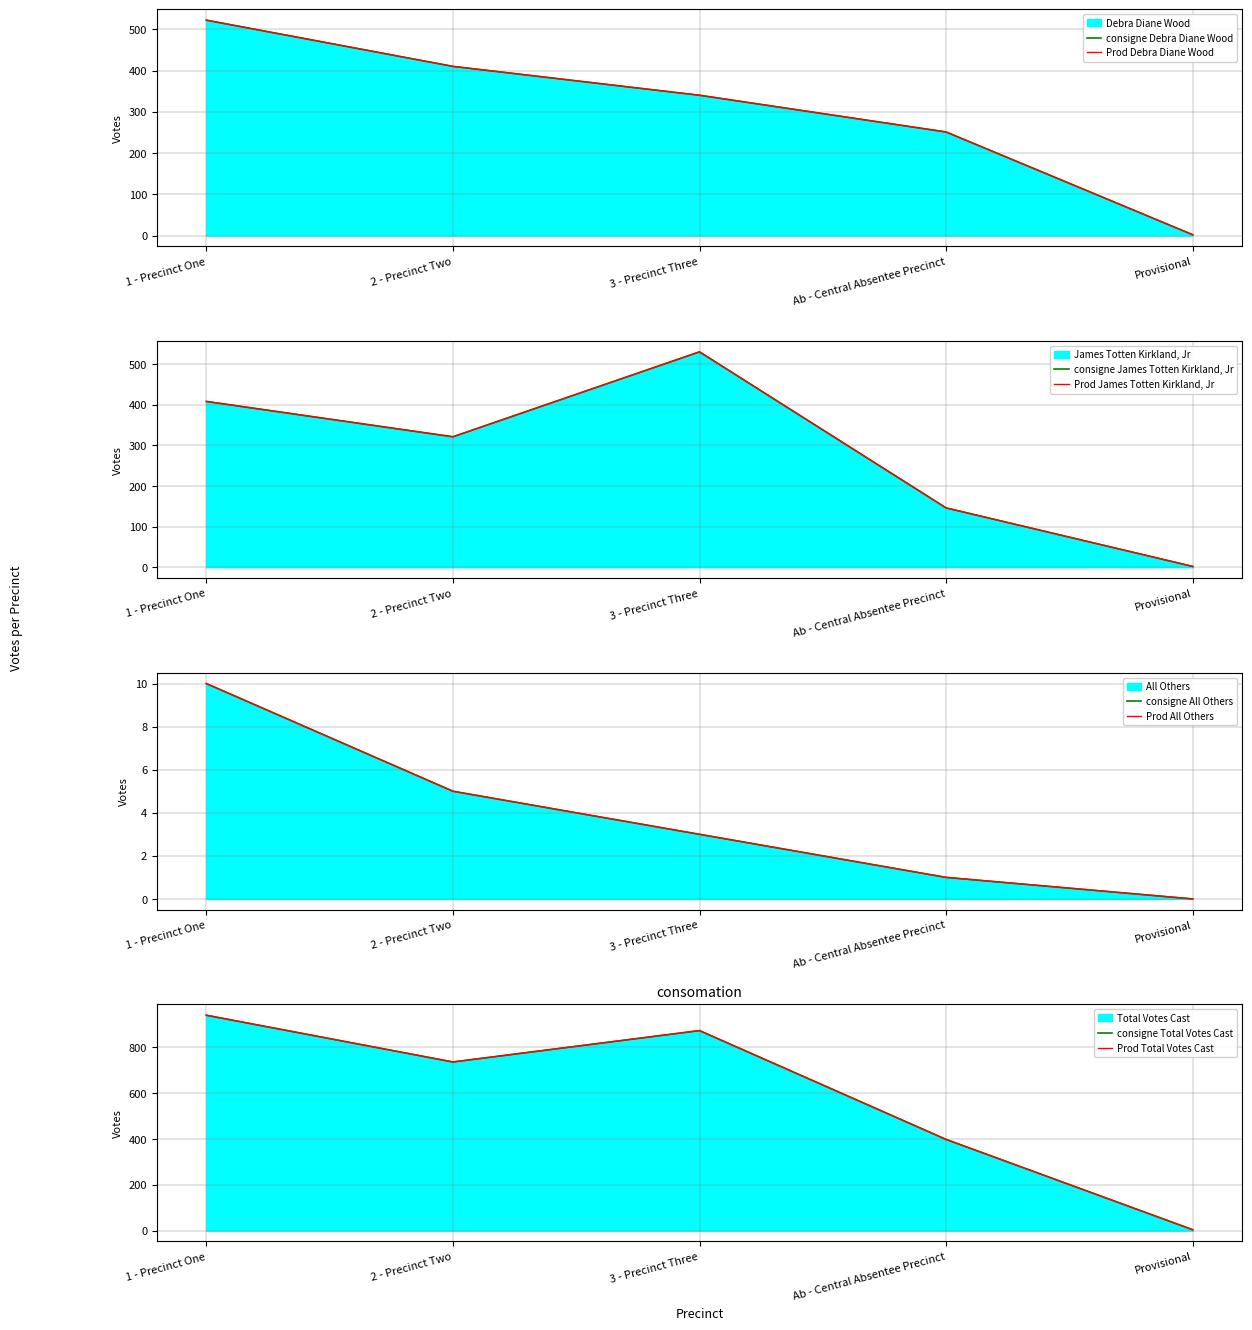

The value of James Totten Kirkland, Jr at 2 - Precinct Two is 321. True or false?

True